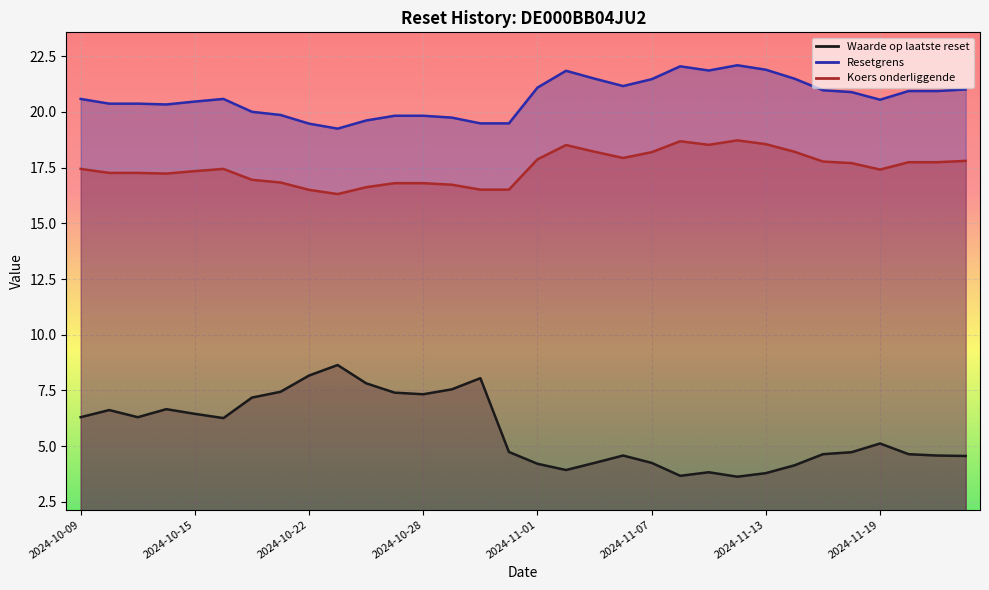

How many values in the Waarde op laatste reset series are below 5?

16